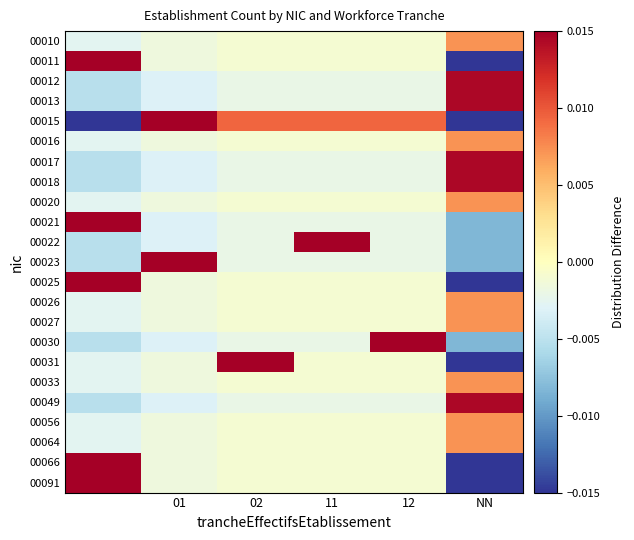

List the series in order of their peak value, lowest first.

00010, 00016, 00020, 00026, 00027, 00033, 00056, 00064, 00012, 00013, 00017, 00018, 00049, 00021, 00023, 00011, 00025, 00066, 00091, 00022, 00030, 00031, 00015